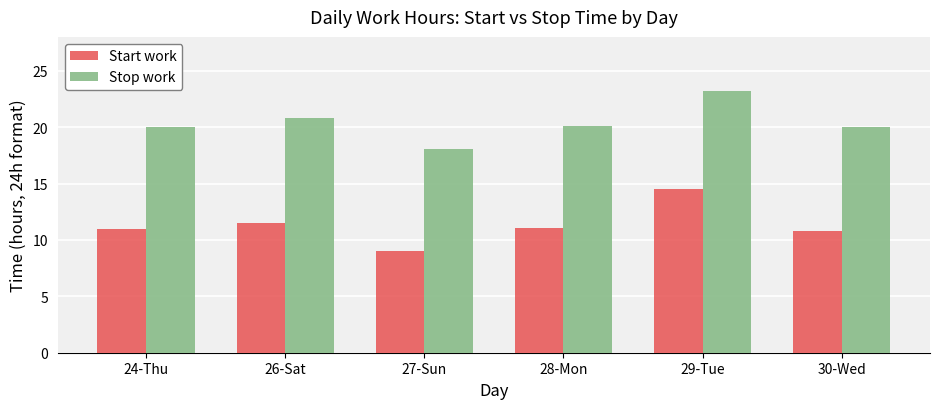

How many bars are there in each group?

2